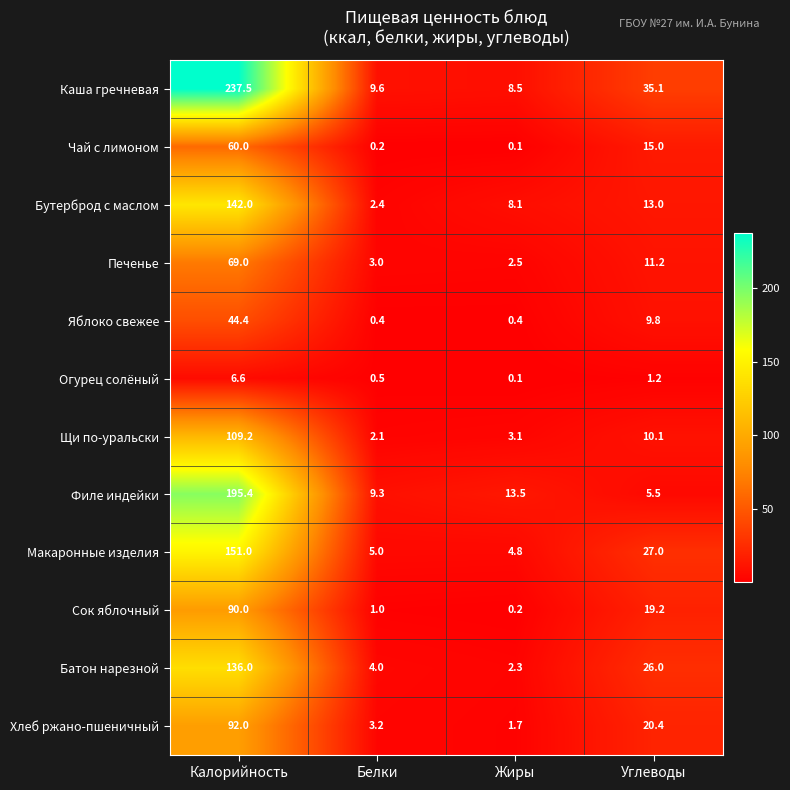

Is it true that Каша гречневая equals 237.5 at Калорийность?

True